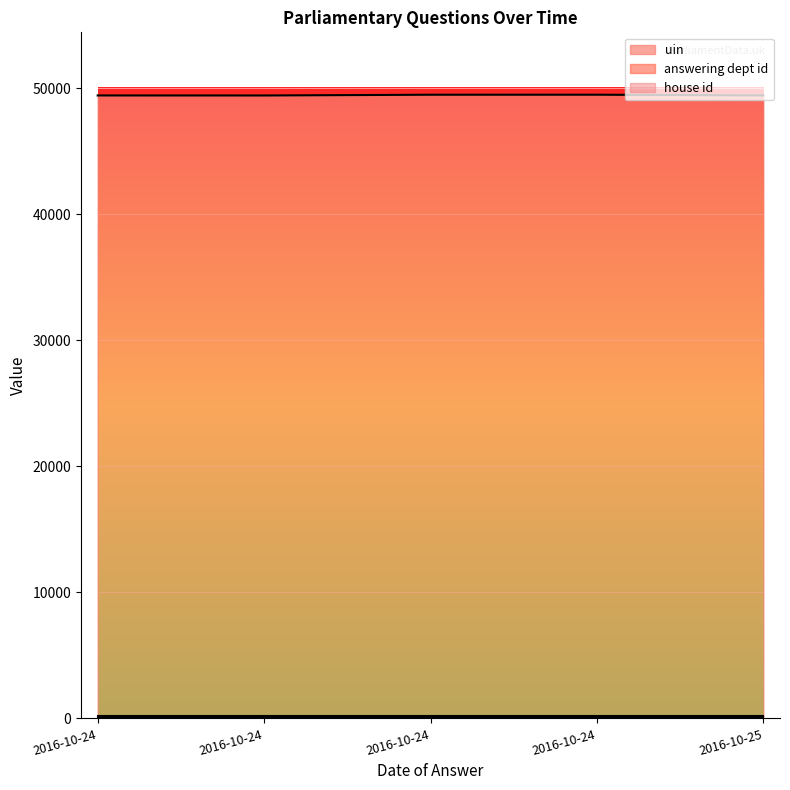

True or false: house id has a value of 1 at 2016-10-24.

True